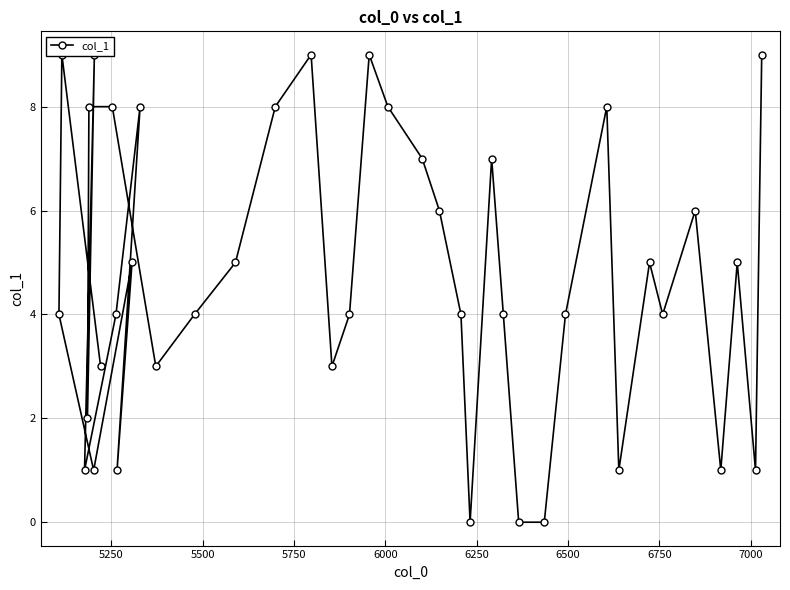

Where is the data nearest to the value 4?

5500